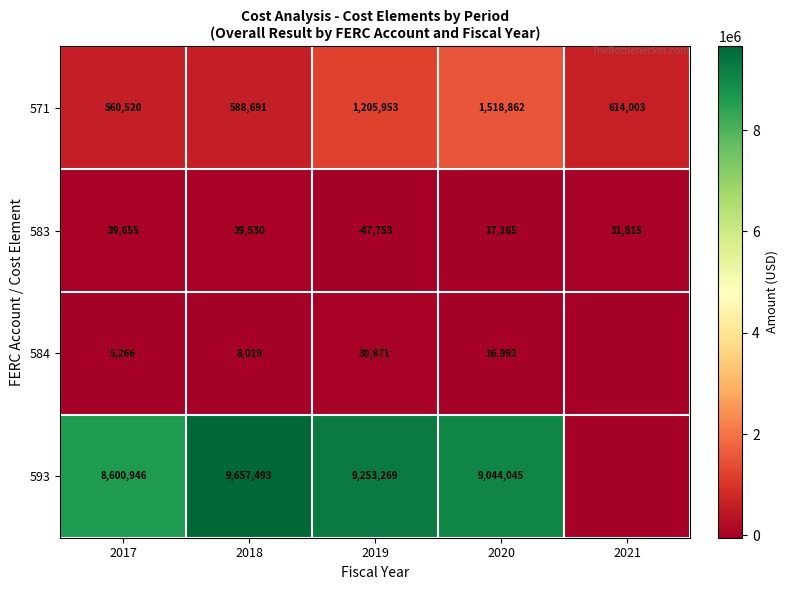

What is the sum of all 571 values?

4488029